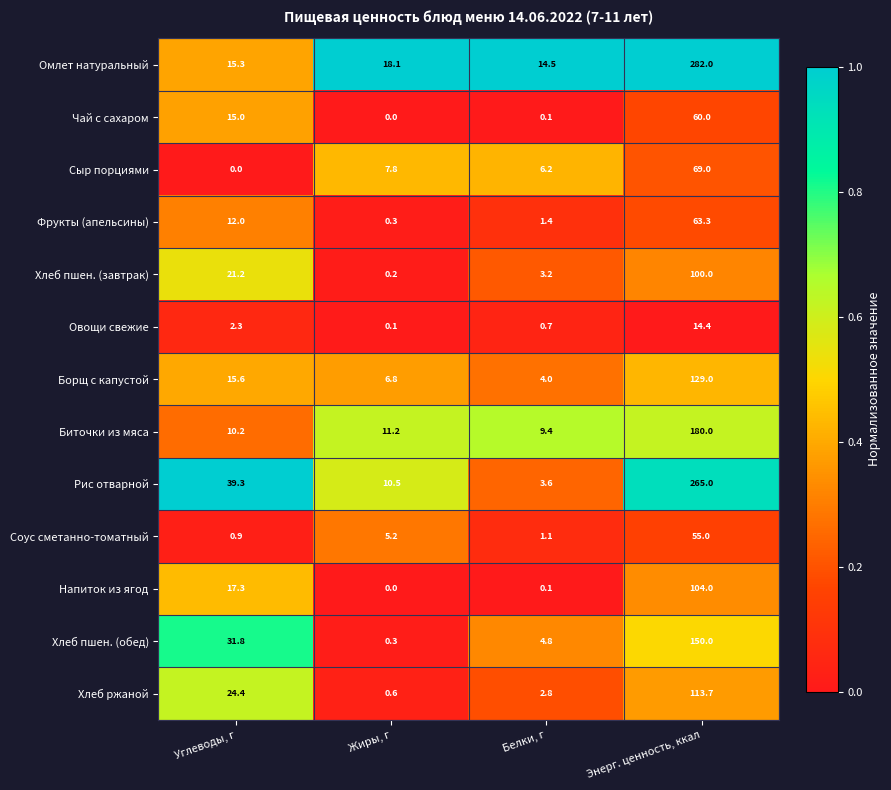

How many distinct data groups are displayed?

13